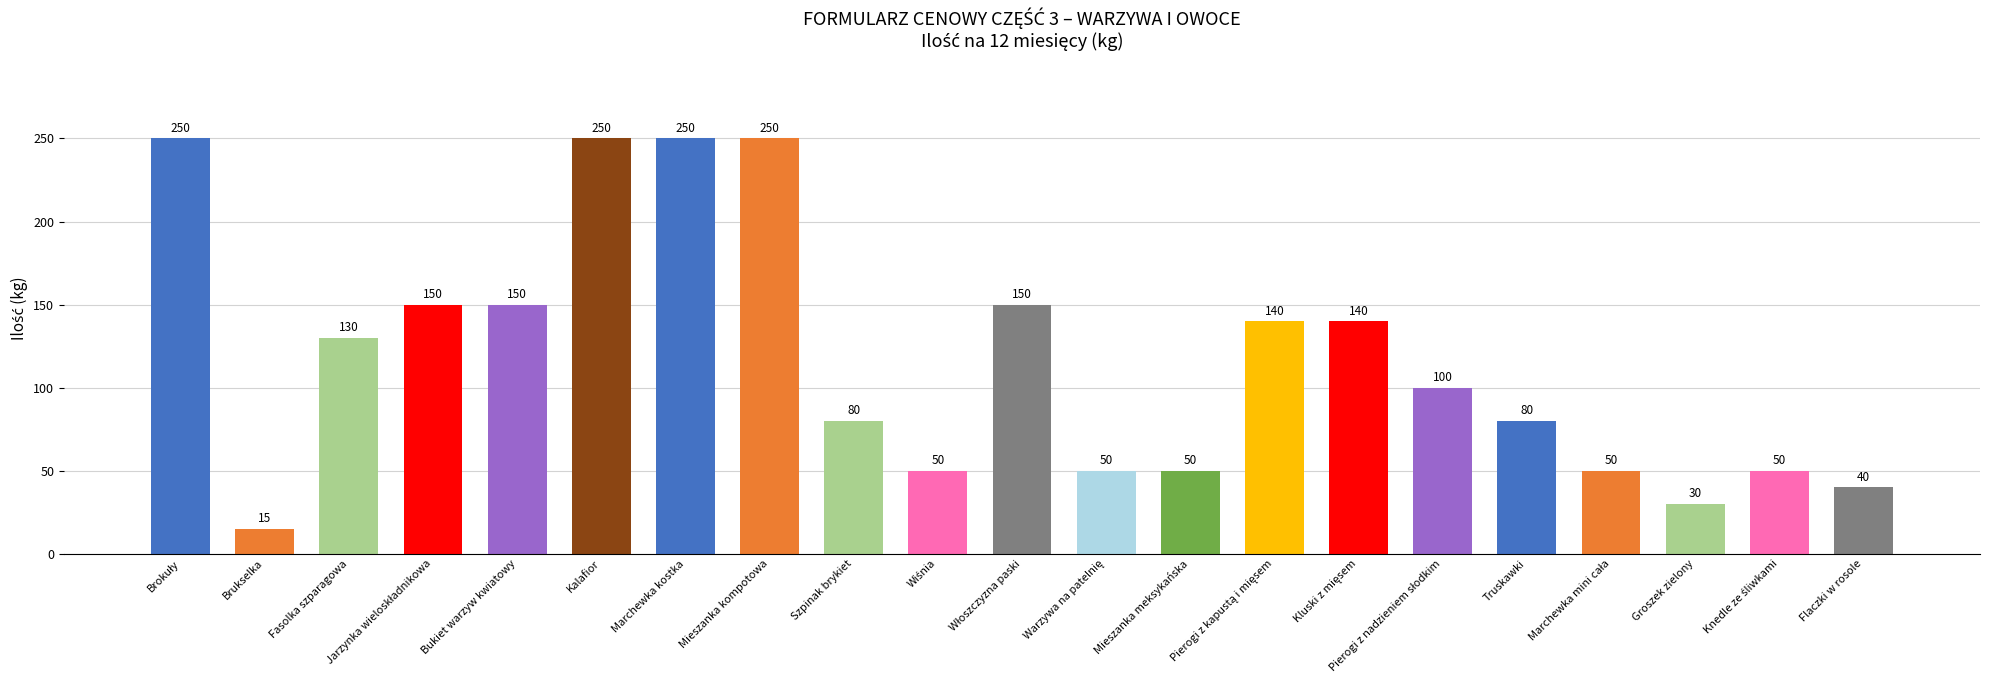

How many categories are shown in the chart?

21